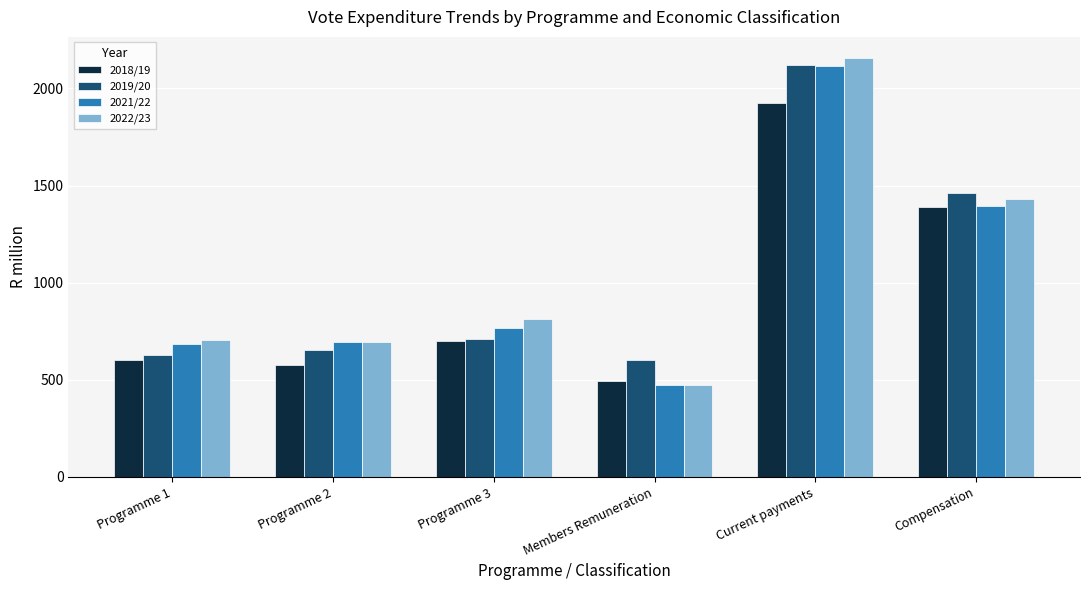

At which category is the sum across all series the highest?

Current payments